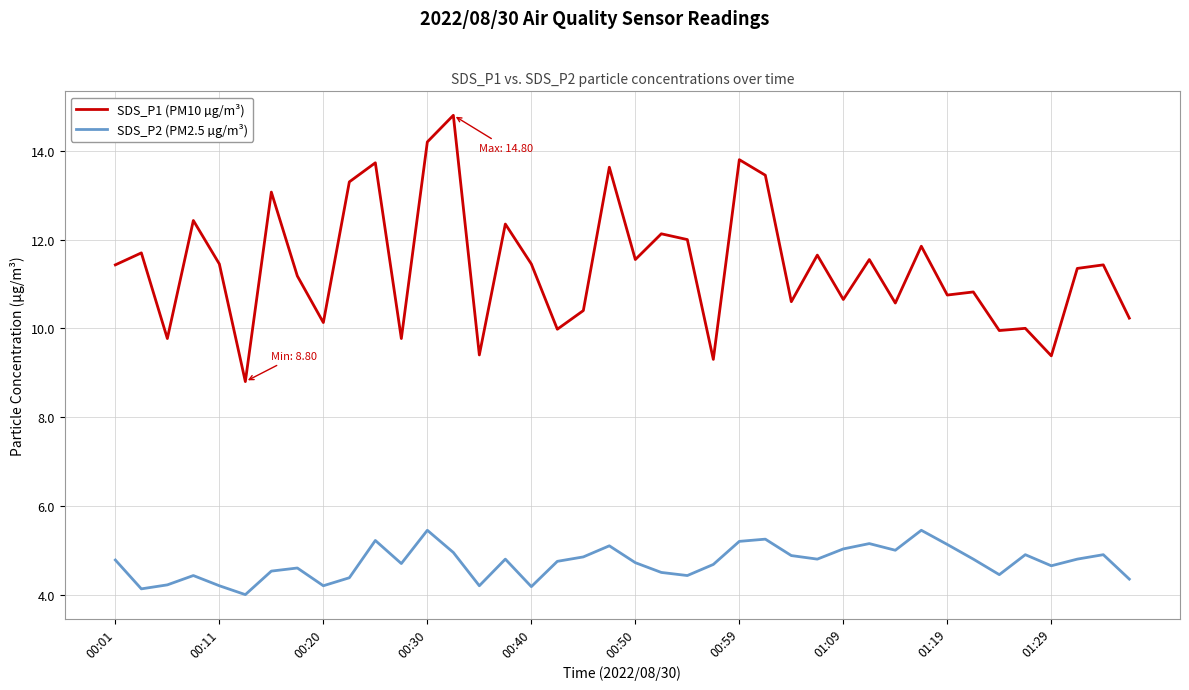

True or false: SDS_P1 (PM10 µg/m³) and SDS_P2 (PM2.5 µg/m³) intersect in this chart.

False